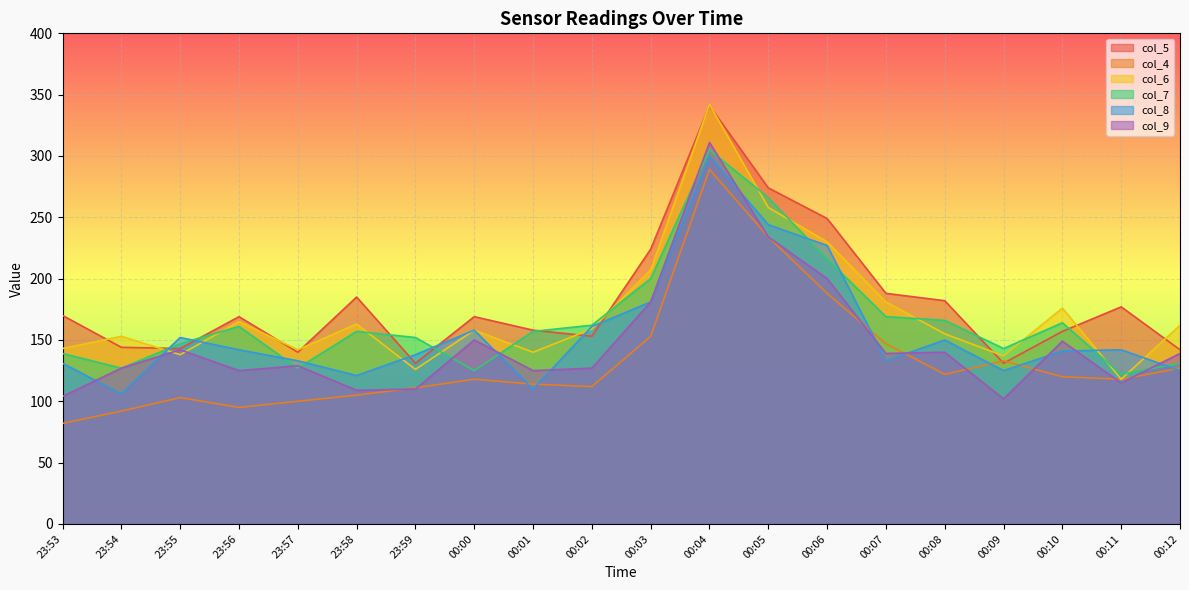

What is the sum of all col_4 values?

2663